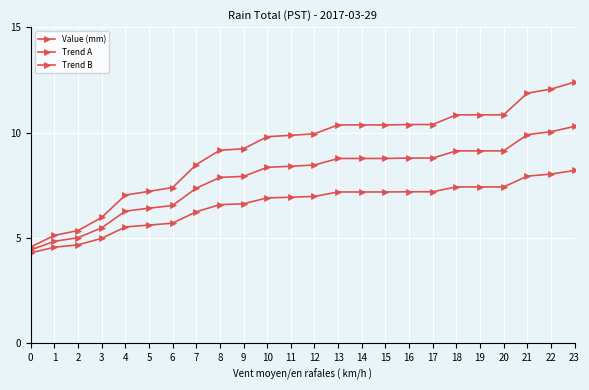

Is this an area chart (filled region under the line)?

No